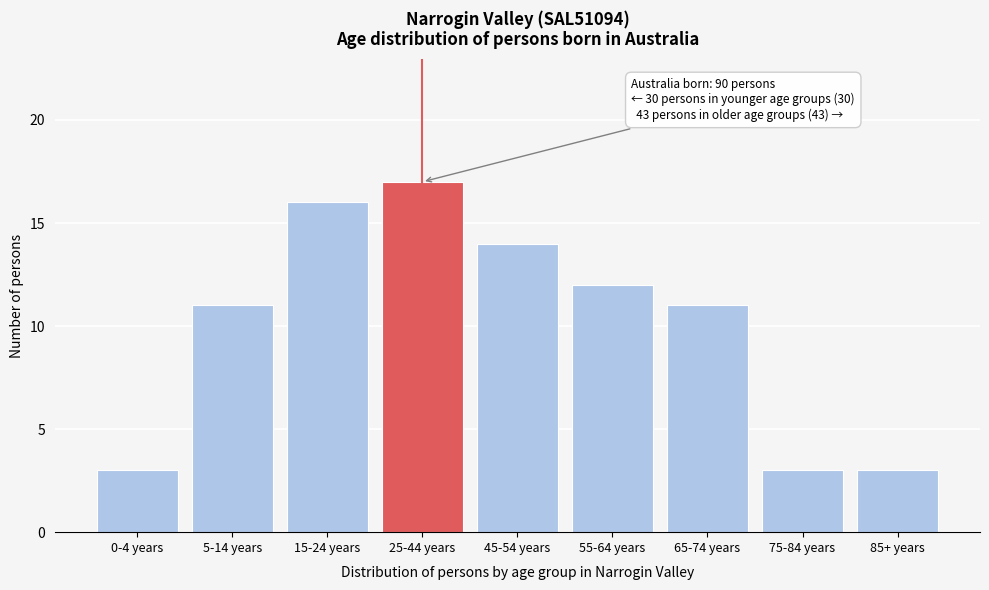

Reading left to right, what are all the values shown in this chart?

3	11	16	17	14	12	11	3	3